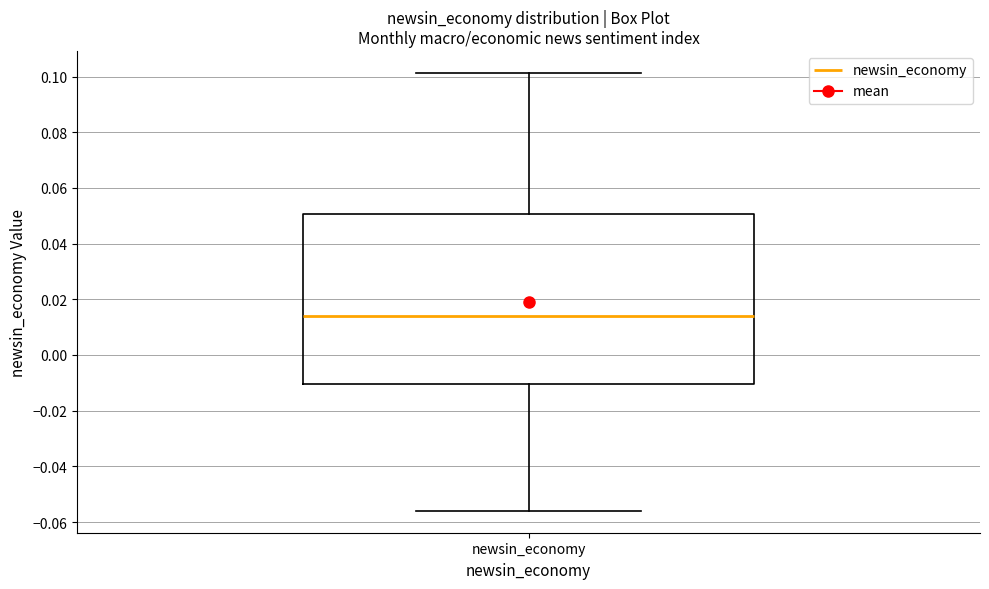

Transcribe this box plot: give where the median line is, the range the box spans, and where the two whiskers end, as read against the y-axis. The values are not printed on the chart, so give them approximately, as read against the axis.

median 0.014, box -0.010 to 0.050, whiskers -0.056 to 0.102